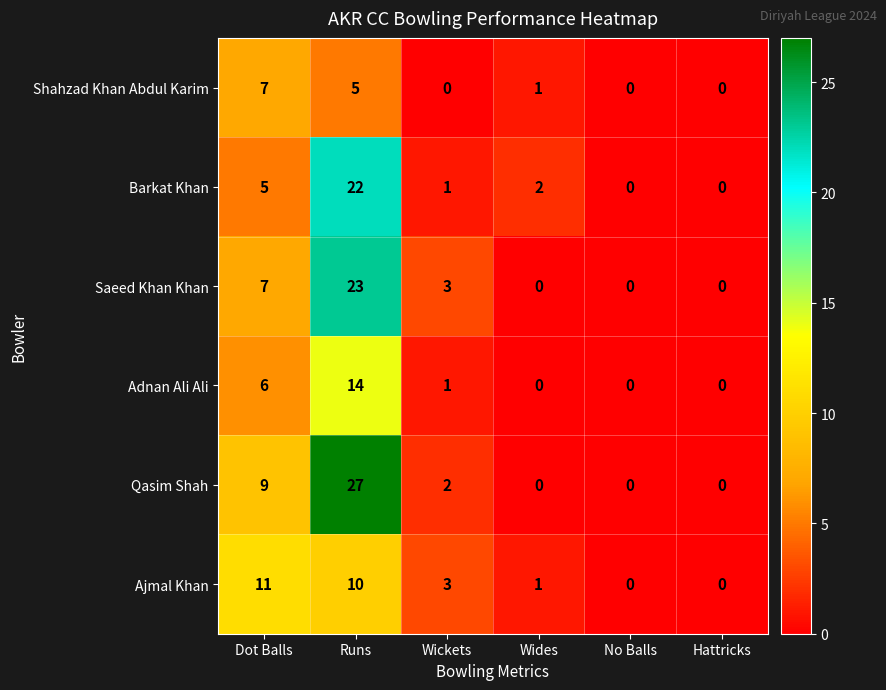

What is the sum of the Adnan Ali Ali values at Wides and Dot Balls?

6